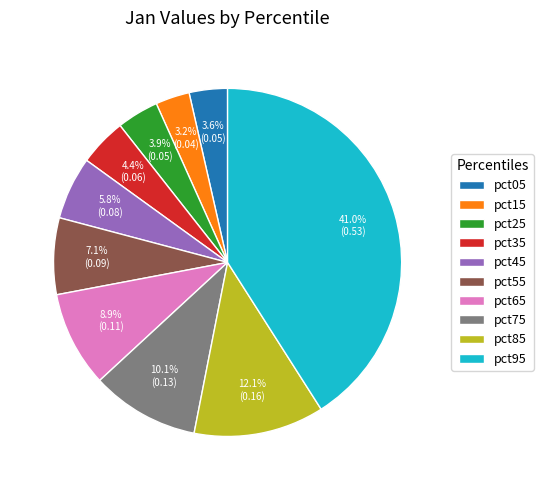

What is the largest slice in the pie chart?

pct95